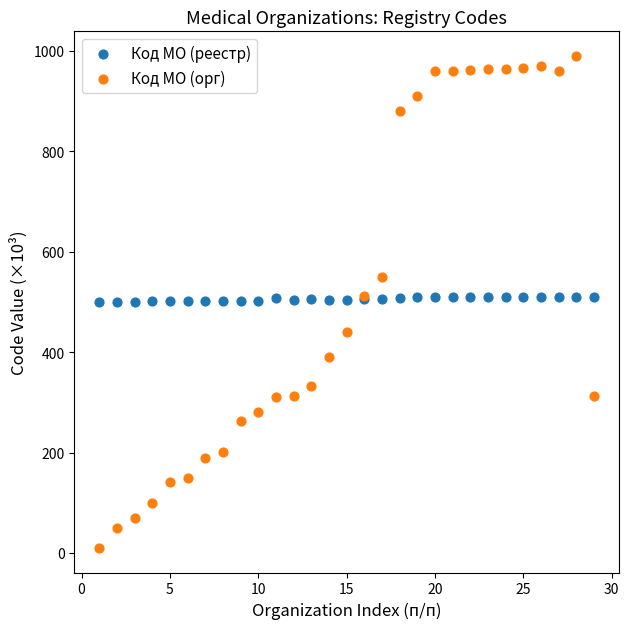

Which series has the widest spread of Y values?

Код МО (орг)